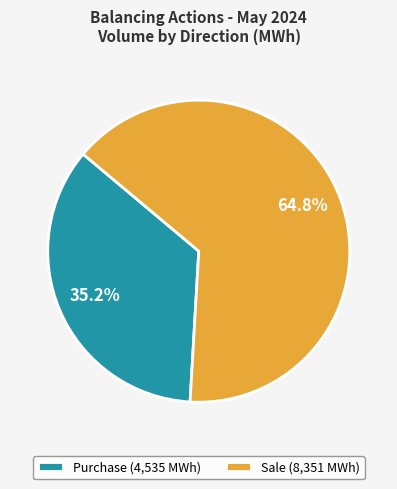

To the nearest percent, what percentage of the pie is Sale?

65%